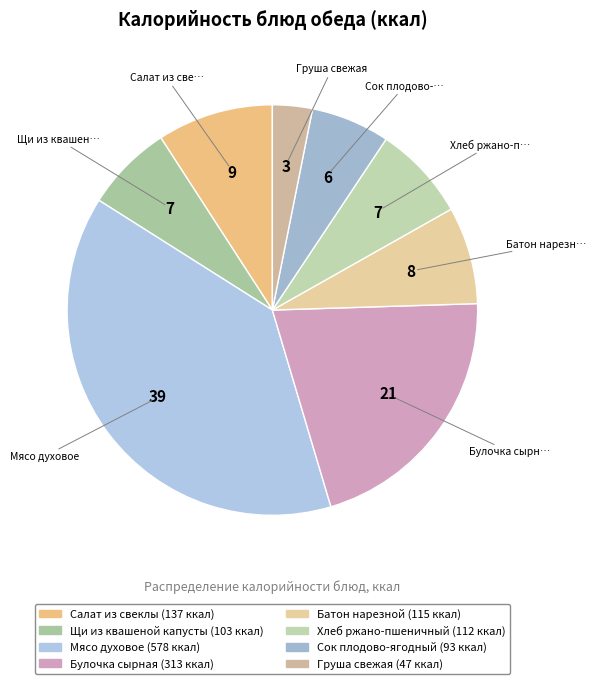

Which category has the smallest portion of the pie?

Груша свежая